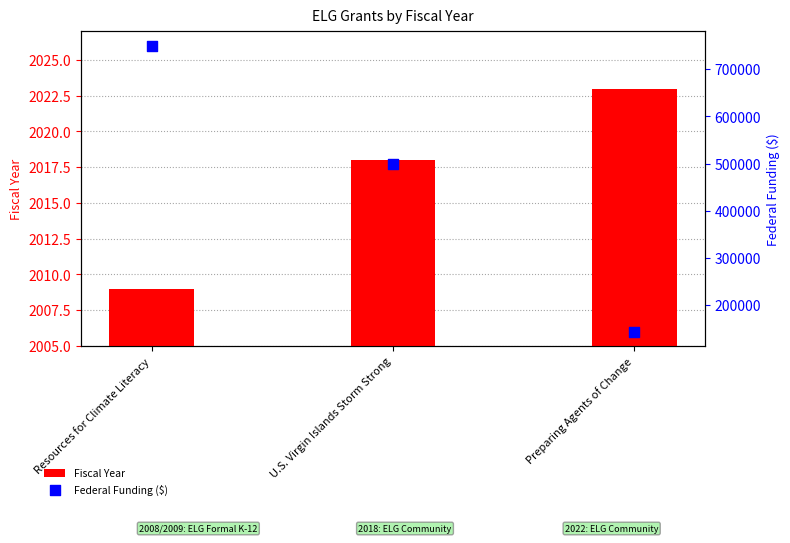

Which series has the widest spread of Y values?

Federal Funding ($)